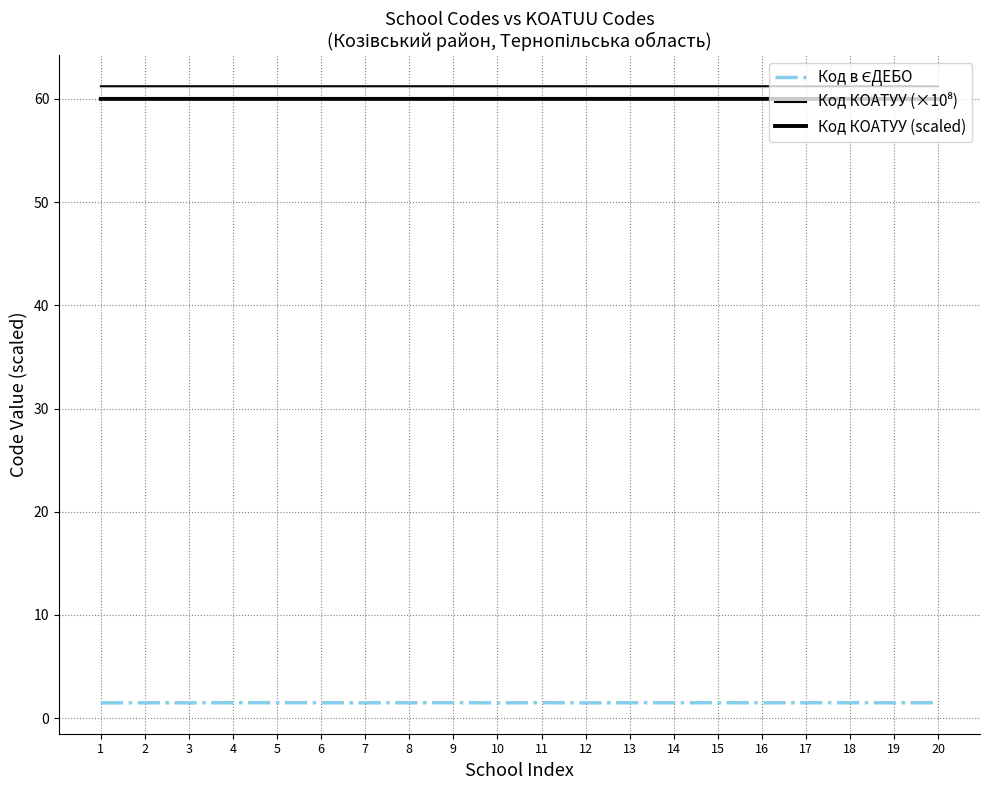

Does the chart have visible grid lines?

Yes